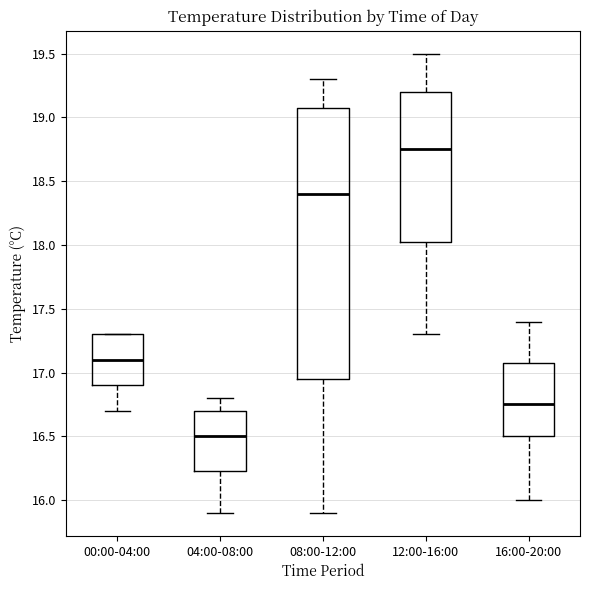

Which box has the lowest median line?

04:00-08:00